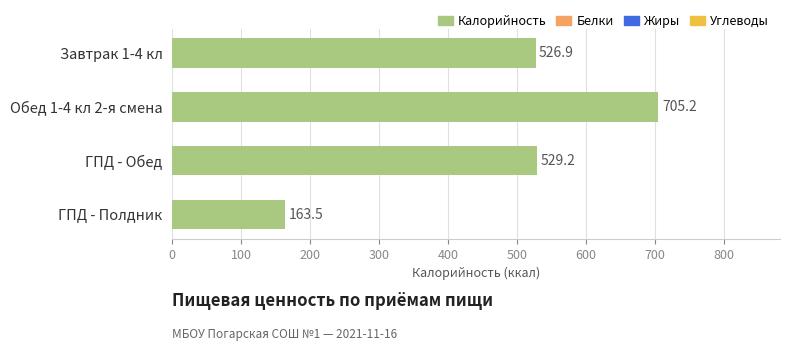

Which category has the highest value across all series?

Обед 1-4 кл 2-я смена